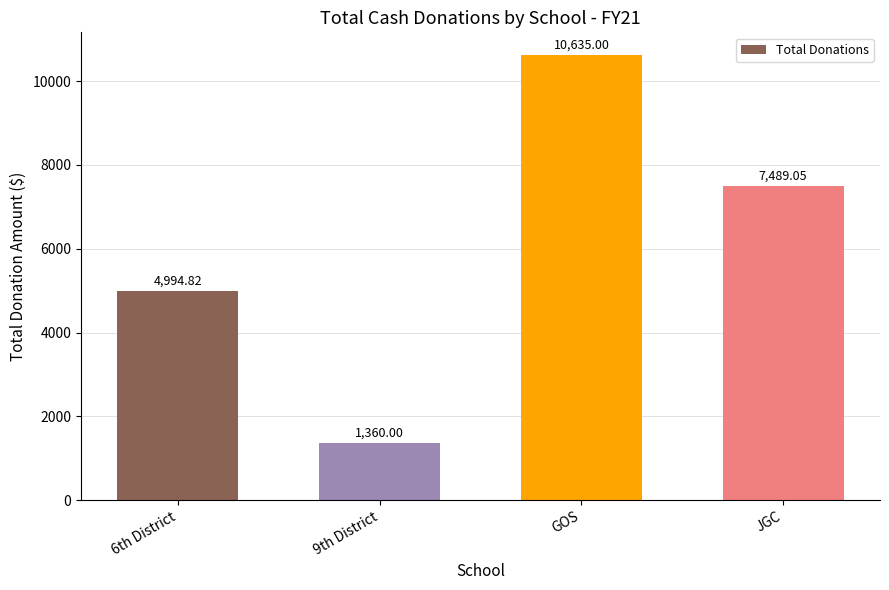

How many bars are there in total?

4